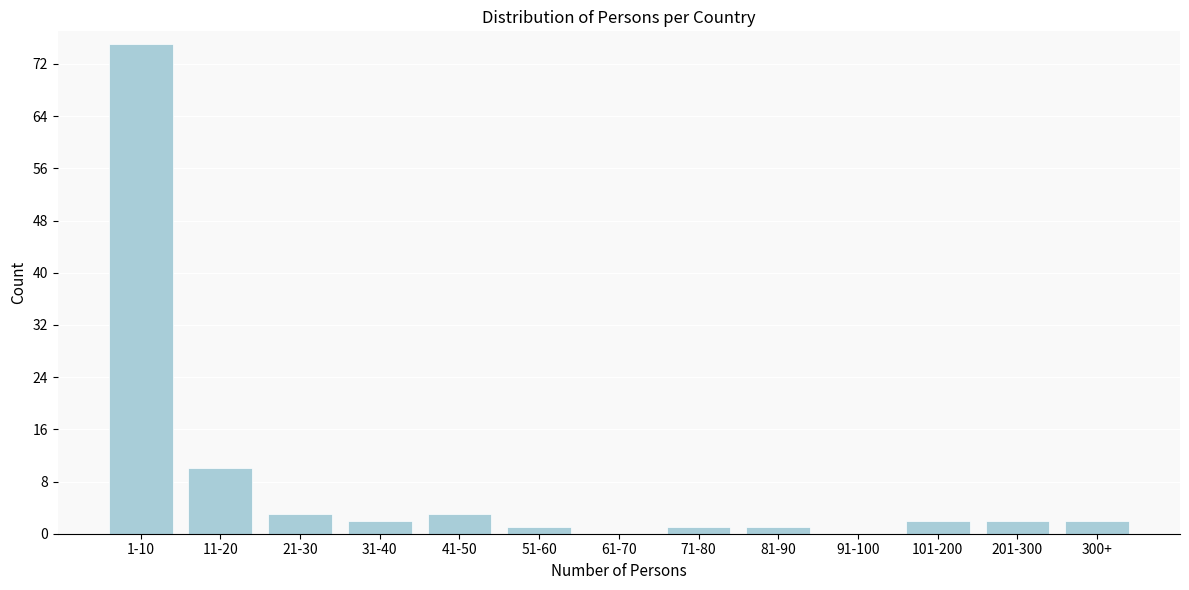

Reading left to right, extract all data points from this chart.

1-10=75	11-20=10	21-30=3	31-40=2	41-50=3	51-60=1	61-70=0	71-80=1	81-90=1	91-100=0	101-200=2	201-300=2	300+=2